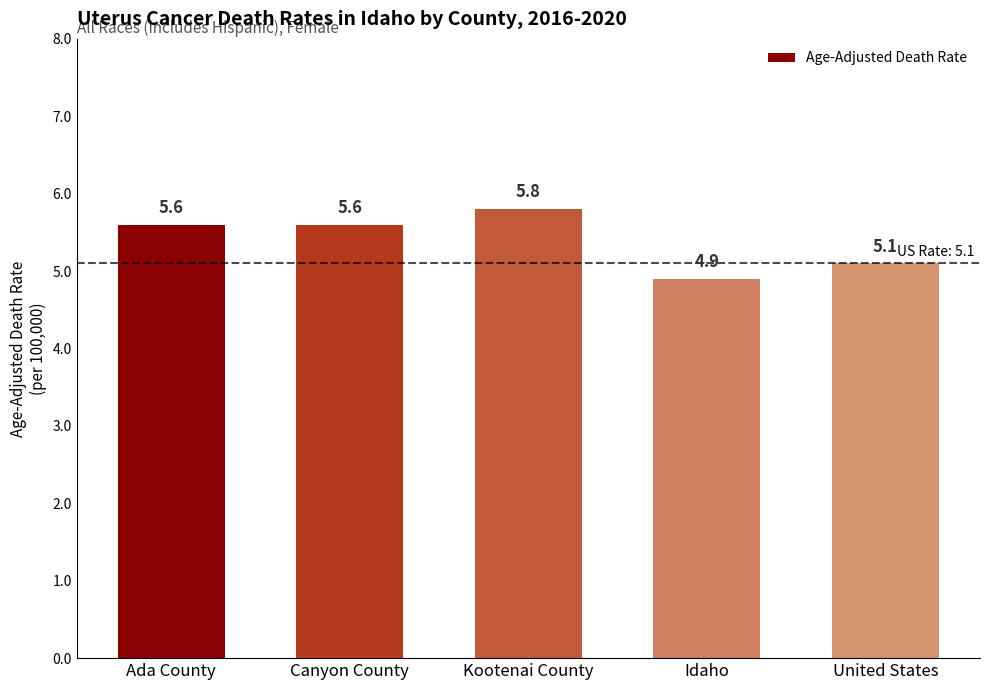

The chart shows a value of 4.9 at Idaho. True or false?

True